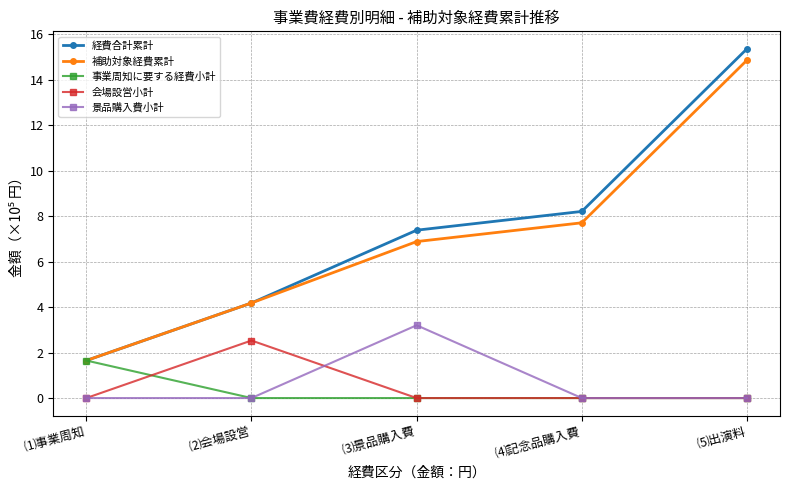

The value of 補助対象経費累計 at ⑵会場設営 is 5.4. True or false?

False